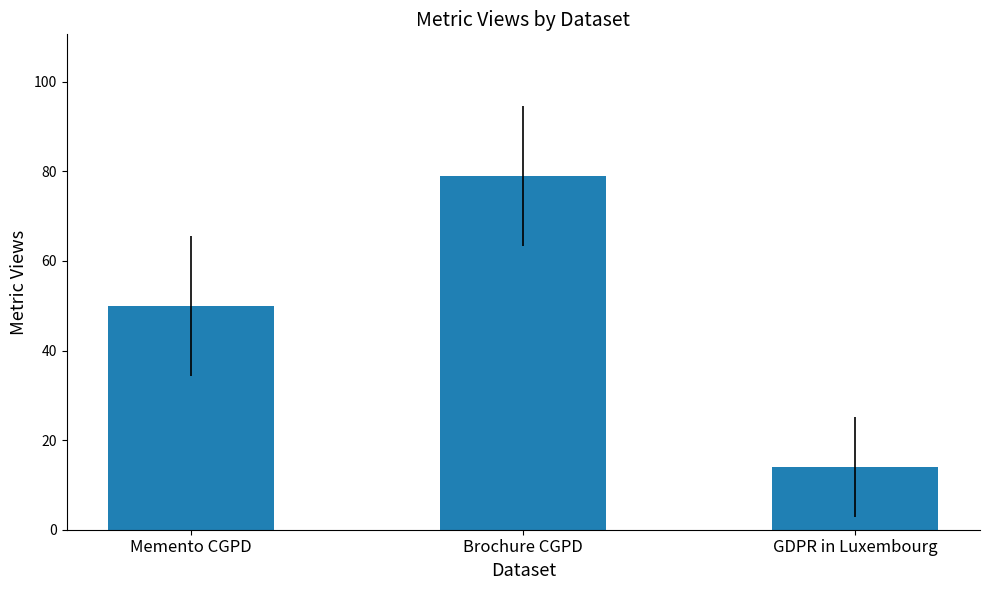

What is the sum of all values?

143